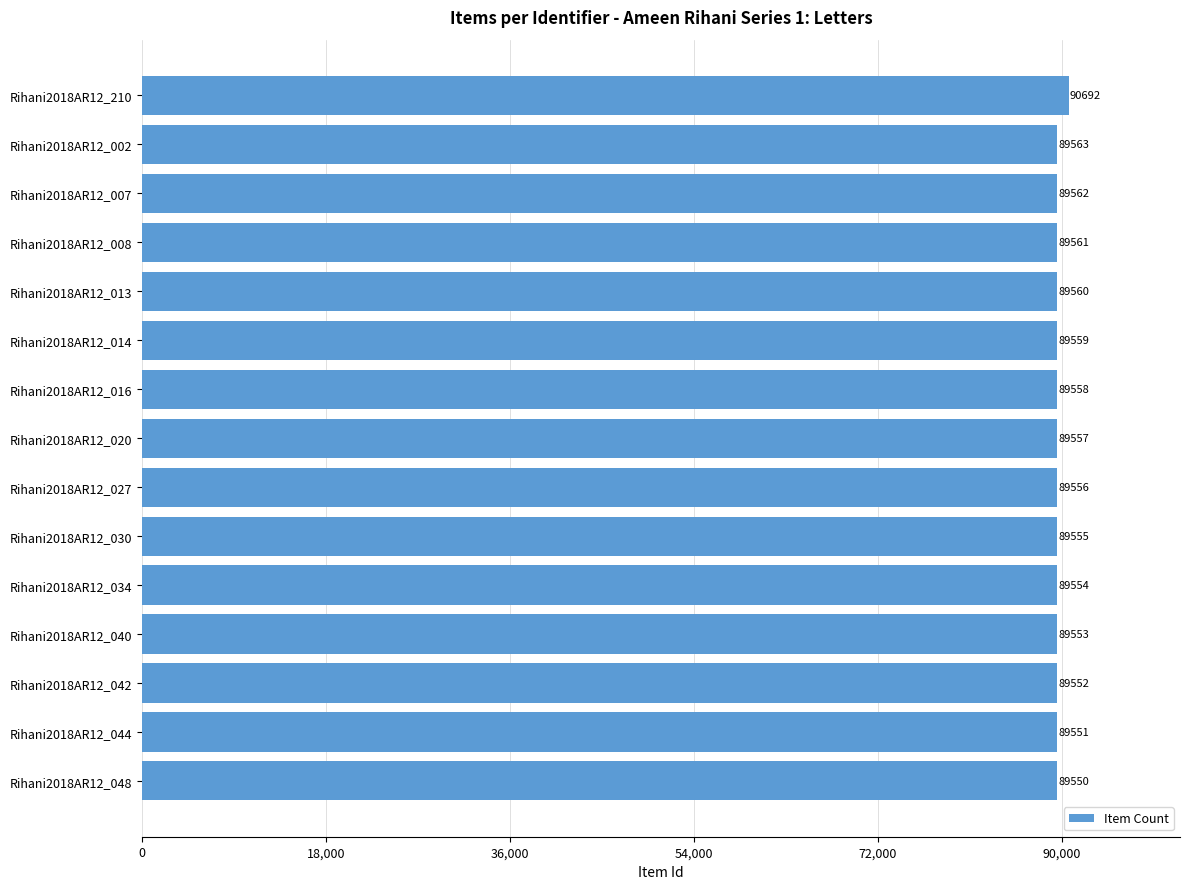

Are the bars horizontal?

Yes